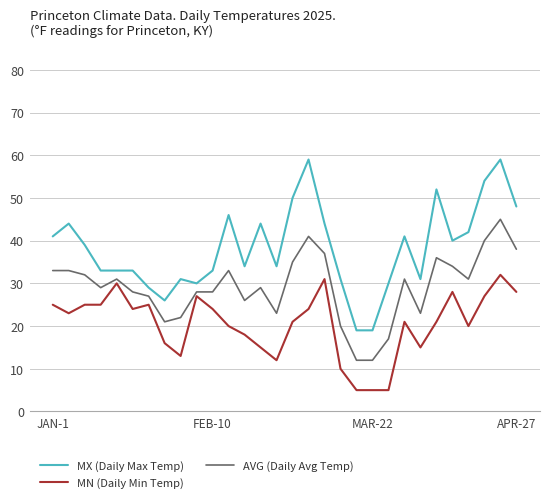

True or false: MX (Daily Max Temp) and MN (Daily Min Temp) cross at least once.

False